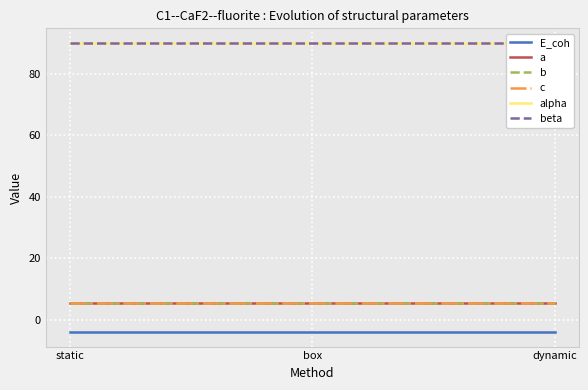

How many lines are shown in the chart?

6